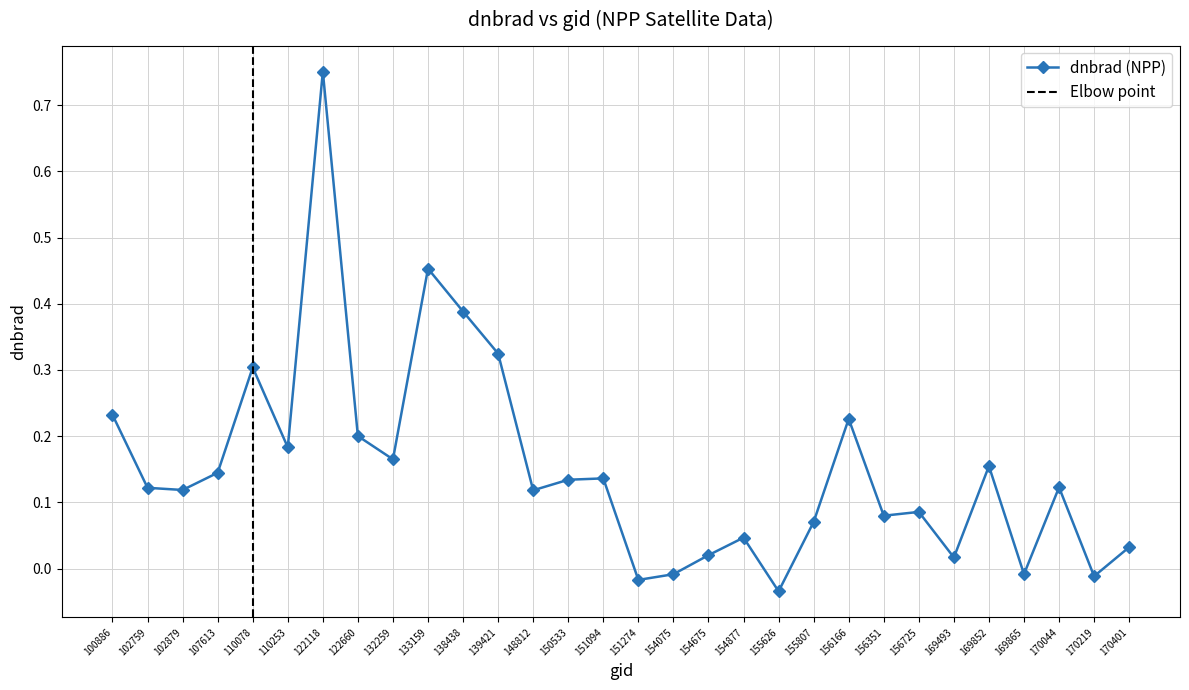

Is it true that the value at 156725 is 0.0?

False